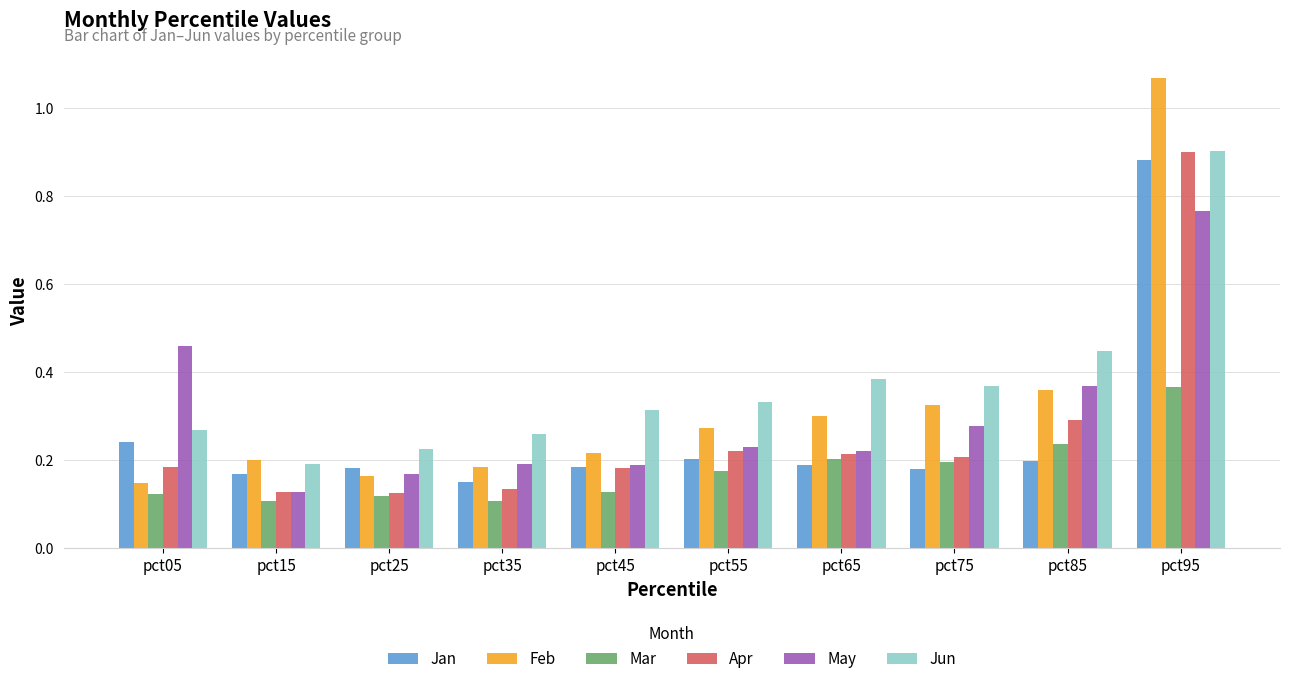

Is the value of Apr at pct45 greater than the value of May at pct55?

No